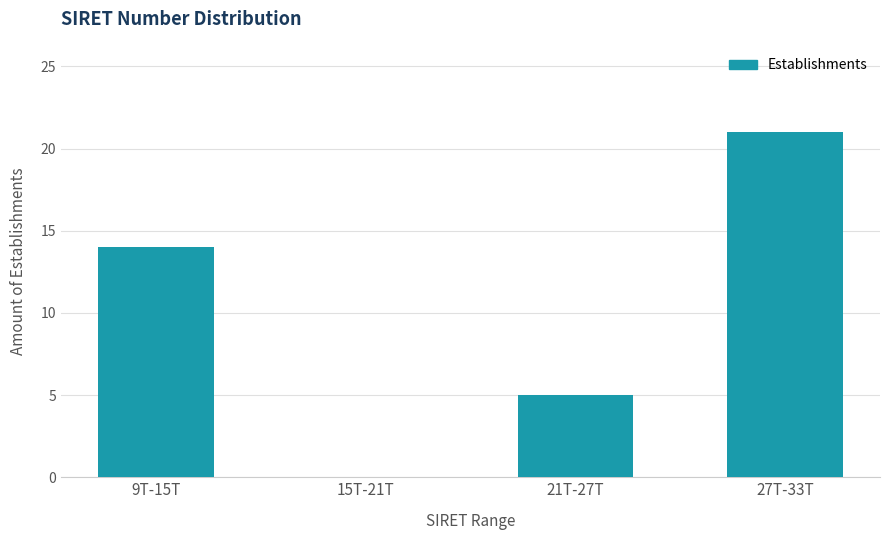

Reading right to left, list all the values displayed in this chart.

27T-33T=21	21T-27T=5	15T-21T=0	9T-15T=14